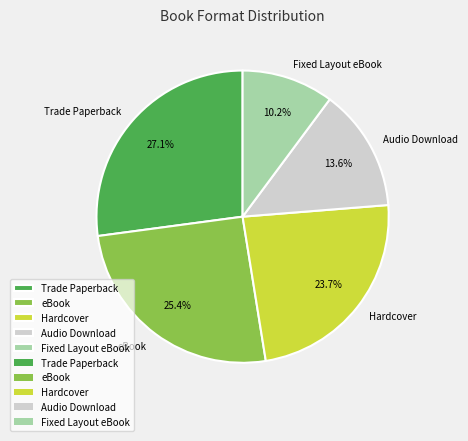

Which slice is the largest?

Trade Paperback